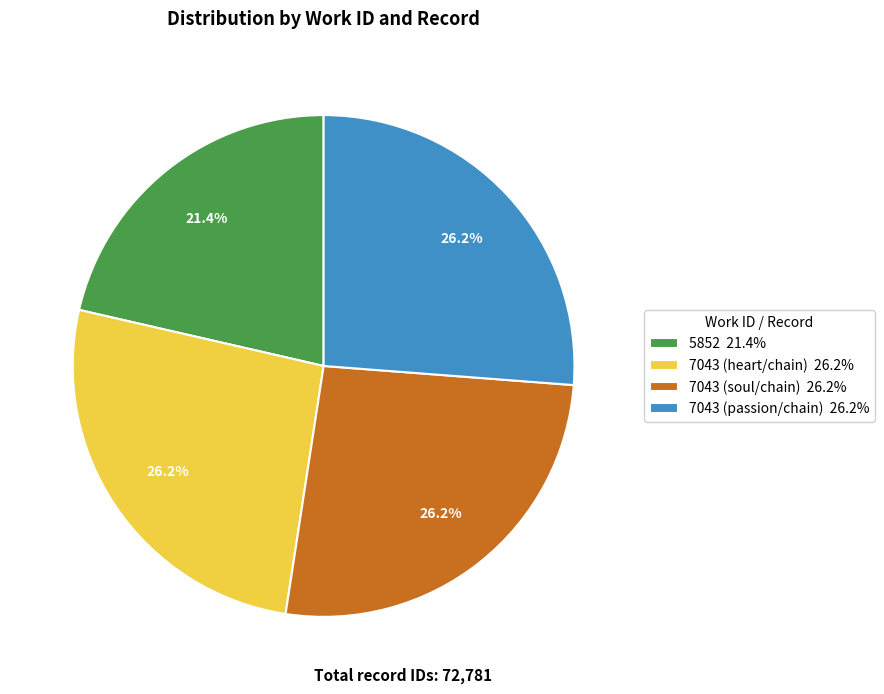

Approximately how many times larger is the value at 7043 (heart/chain) 26.2% compared to 5852 21.4%?

1.2